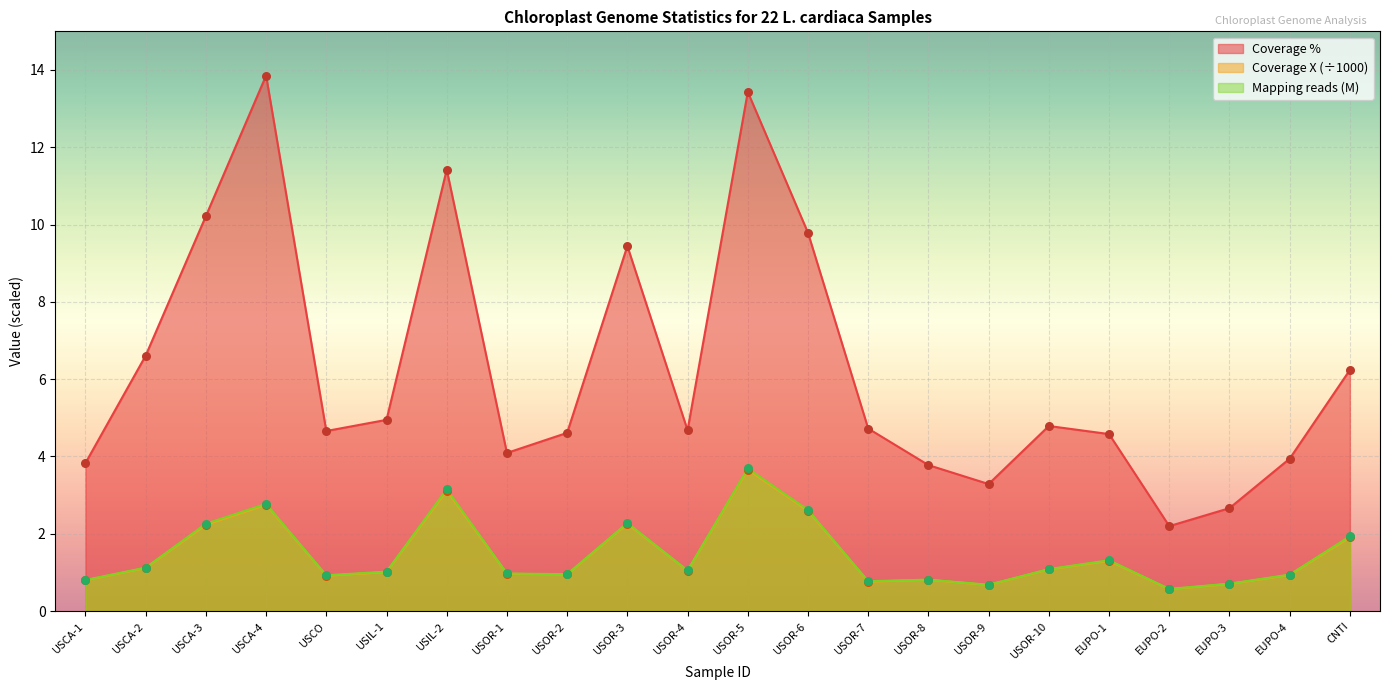

At how many categories does at least one series exceed 9?

6